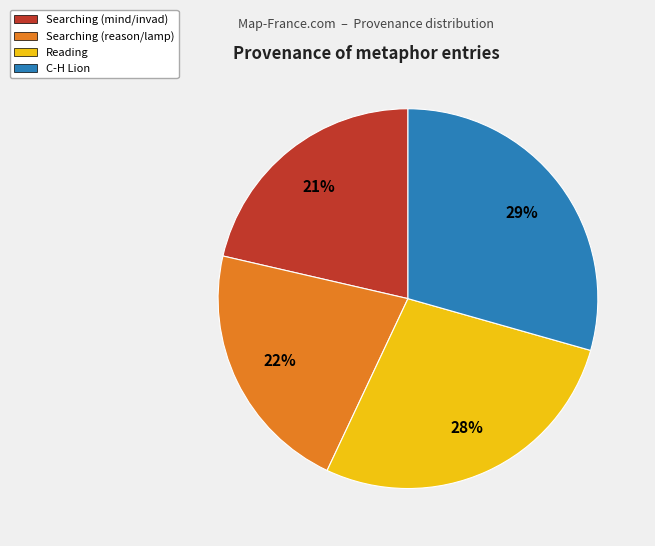

Is there a majority slice in this chart?

No